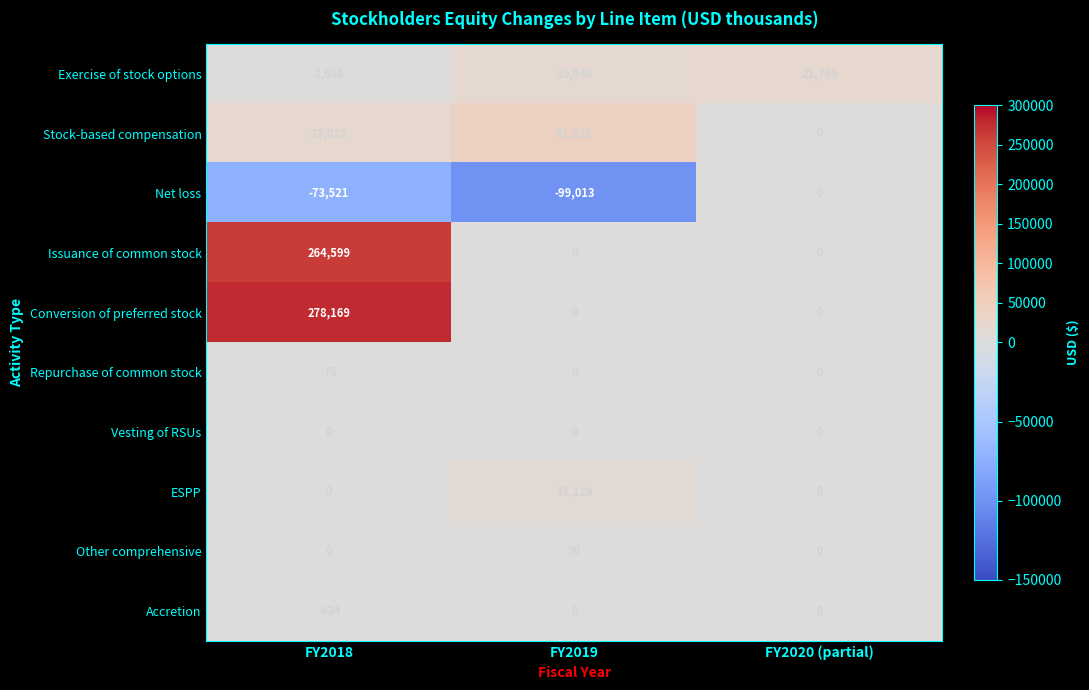

Where is Exercise of stock options nearest to the value 11688?

FY2019